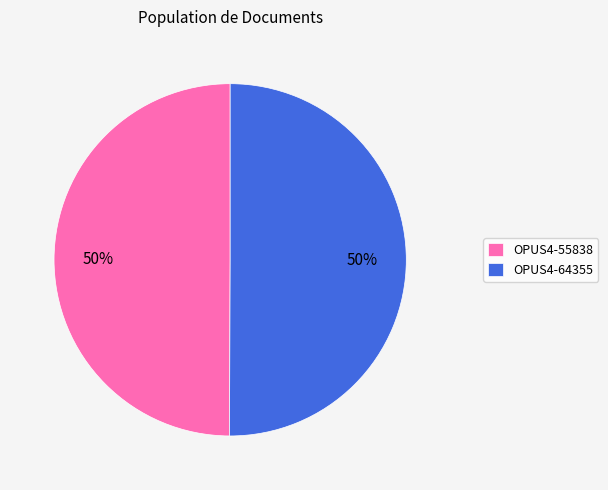

What percentage is the OPUS4-55838 slice, to the nearest percent?

50%